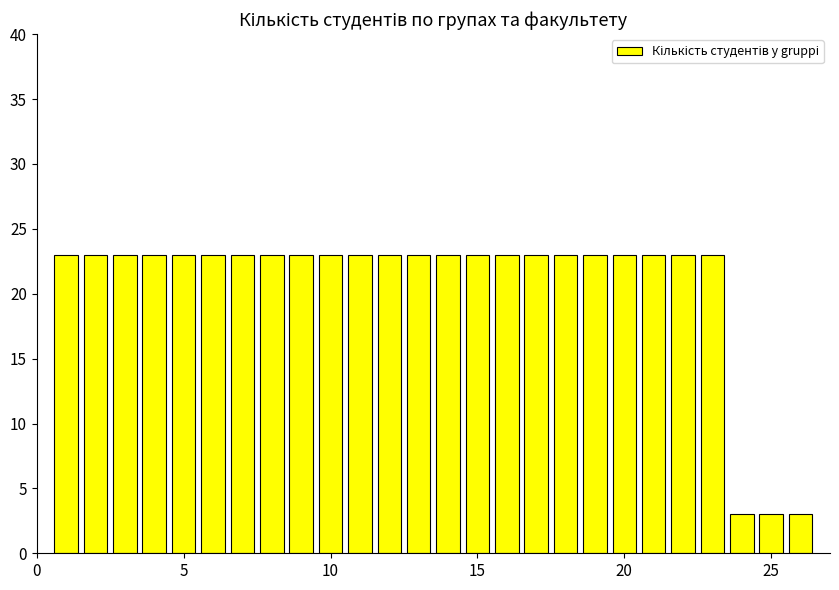

How many categories are shown in the chart?

26